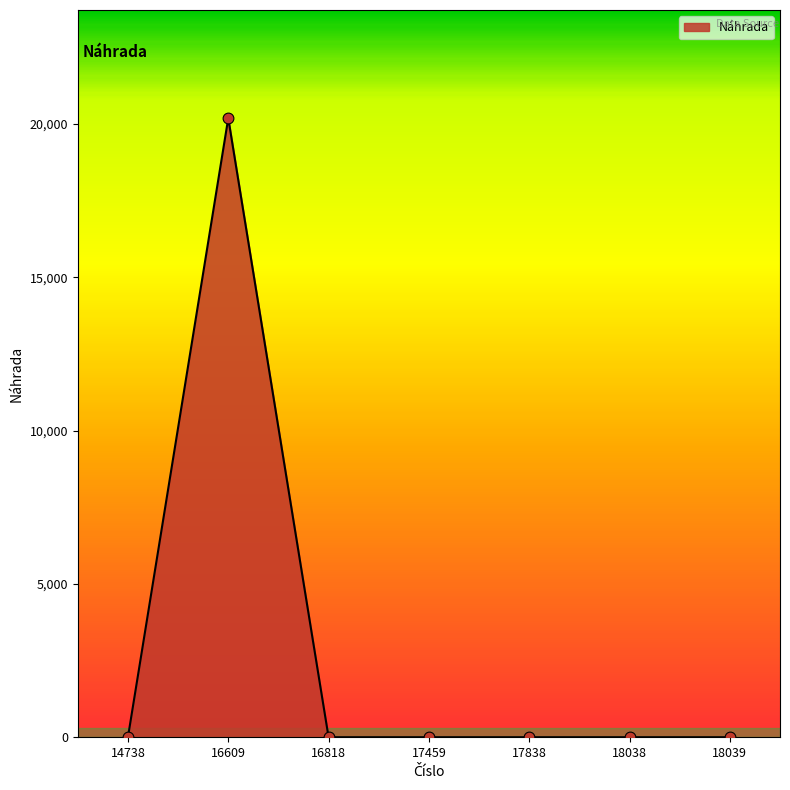

What is the change in value from 16609 to 16818?

-20192